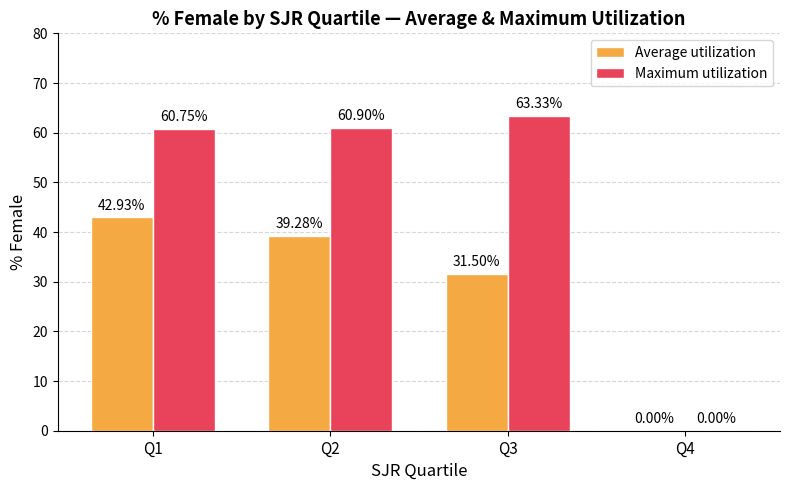

Which series has the largest range (max minus min)?

Maximum utilization